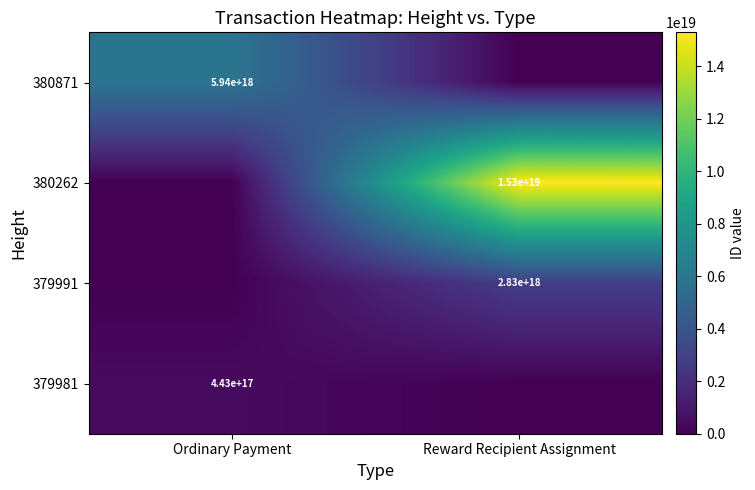

The 379981 series shows 443000000000000000 at Ordinary Payment. True or false?

True